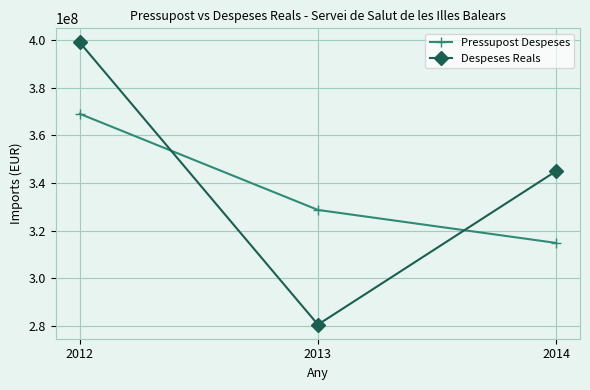

Which series has the largest range (max minus min)?

Despeses Reals